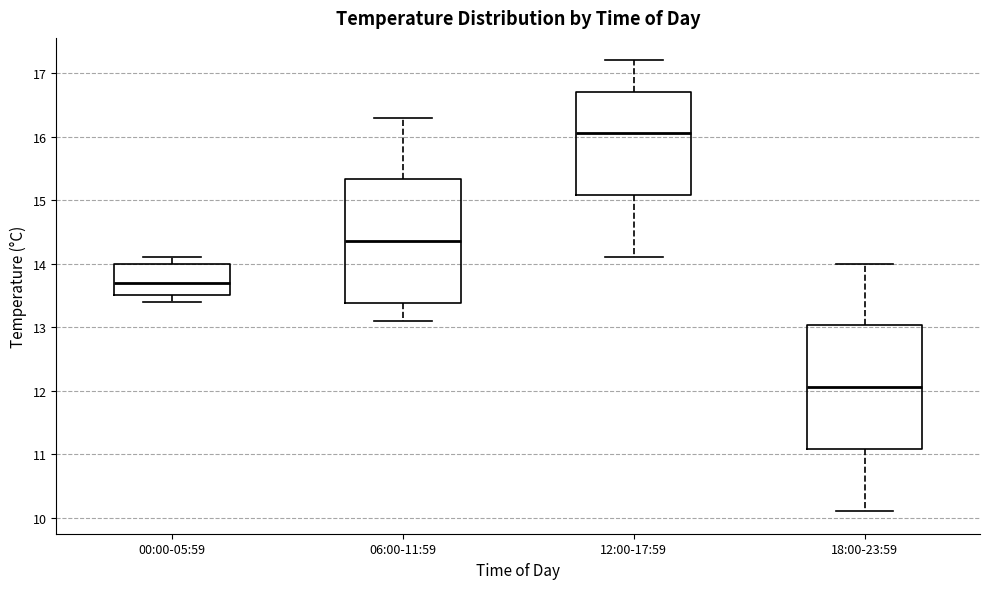

Which box has the lowest median line?

18:00-23:59